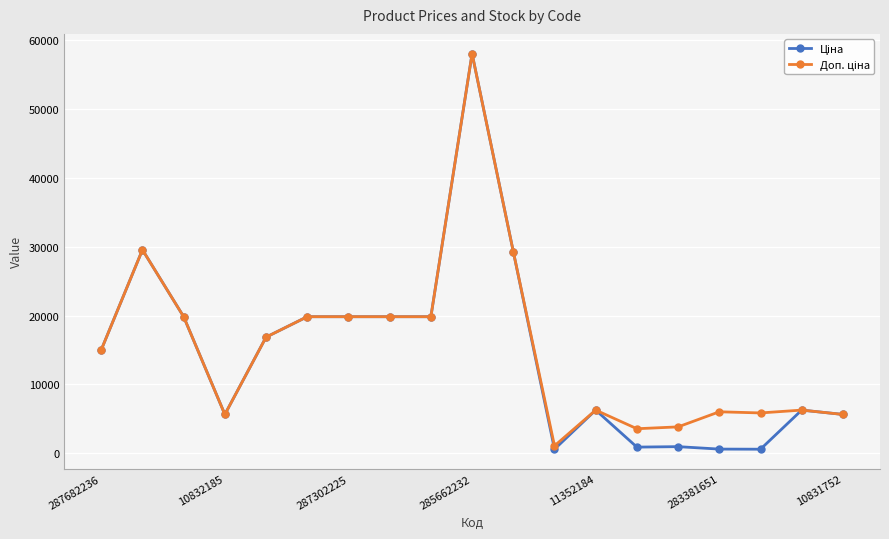

How many lines are shown in the chart?

2